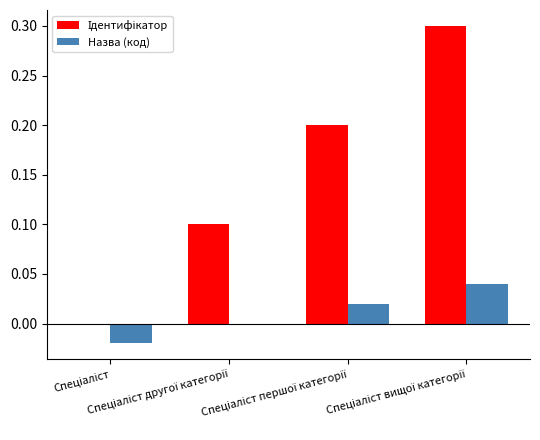

At which label does Назва (код) first exceed 0?

Спеціаліст першої категорії